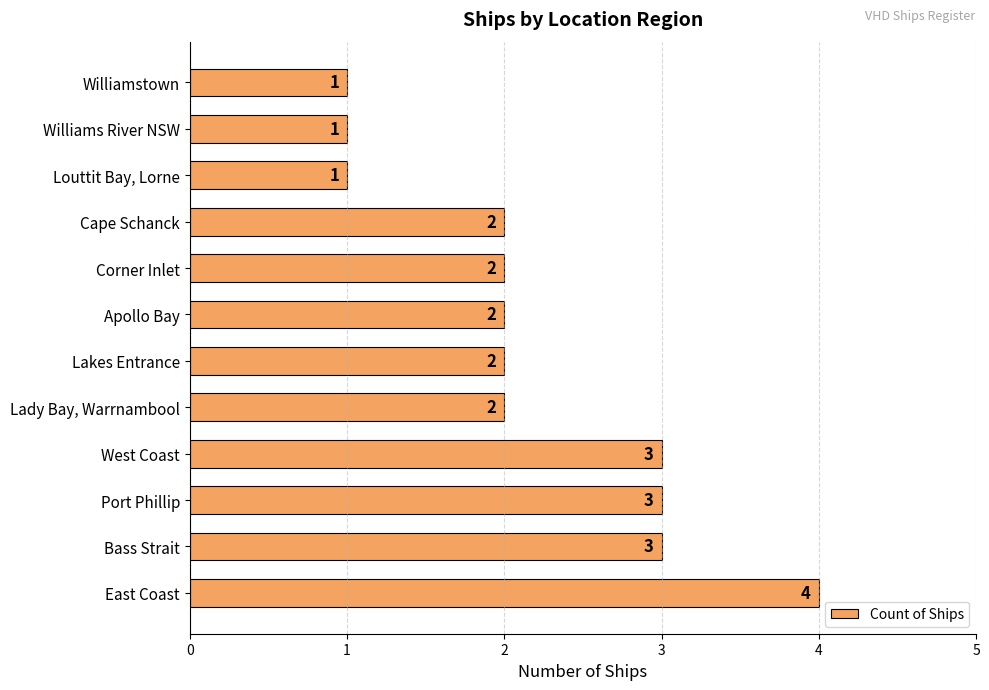

How many categories are shown in the chart?

12